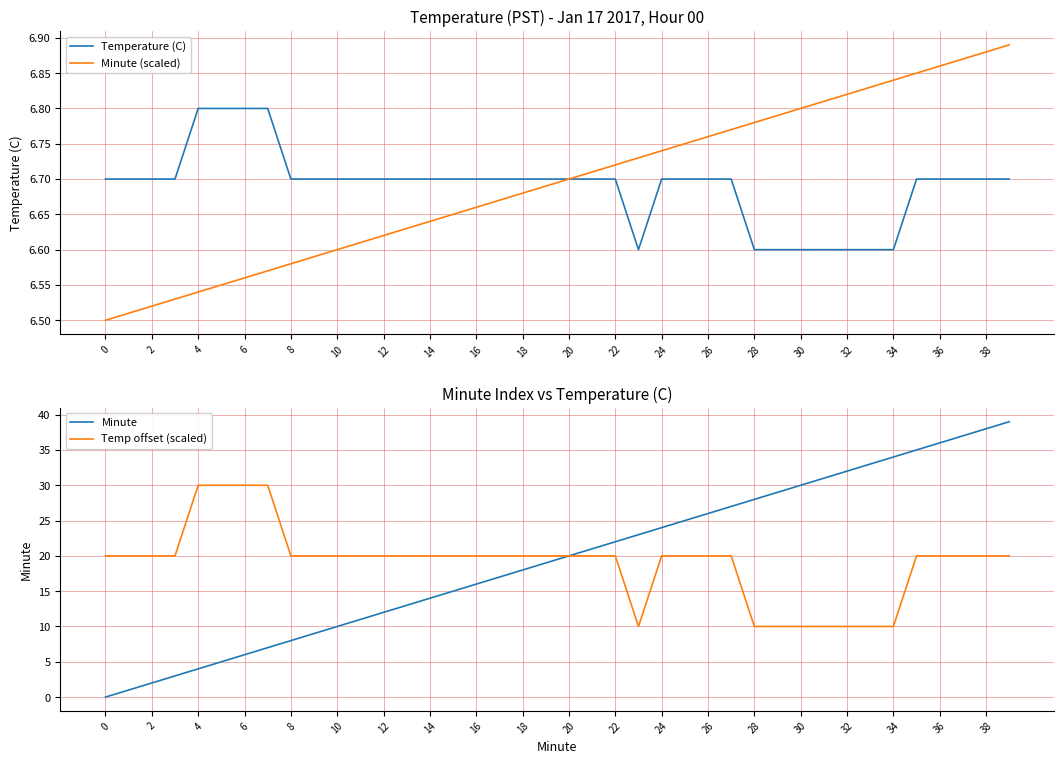

What is the label of the 13th point from the right?

27